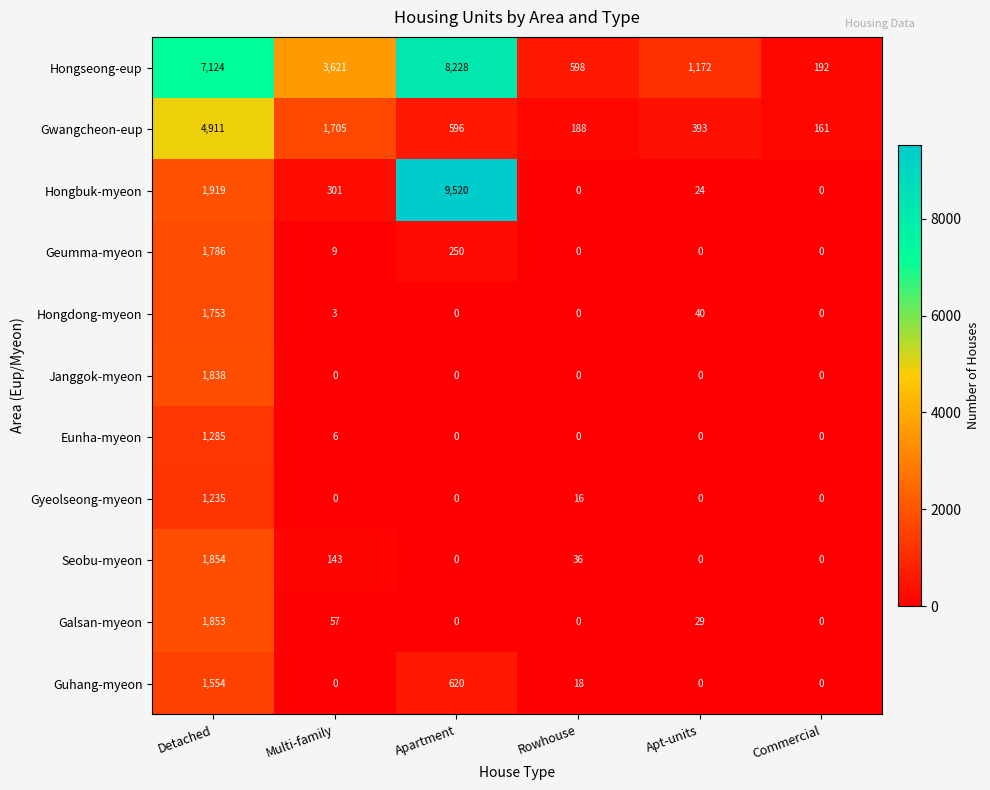

What is the total value across all series at Multi-family?

5845